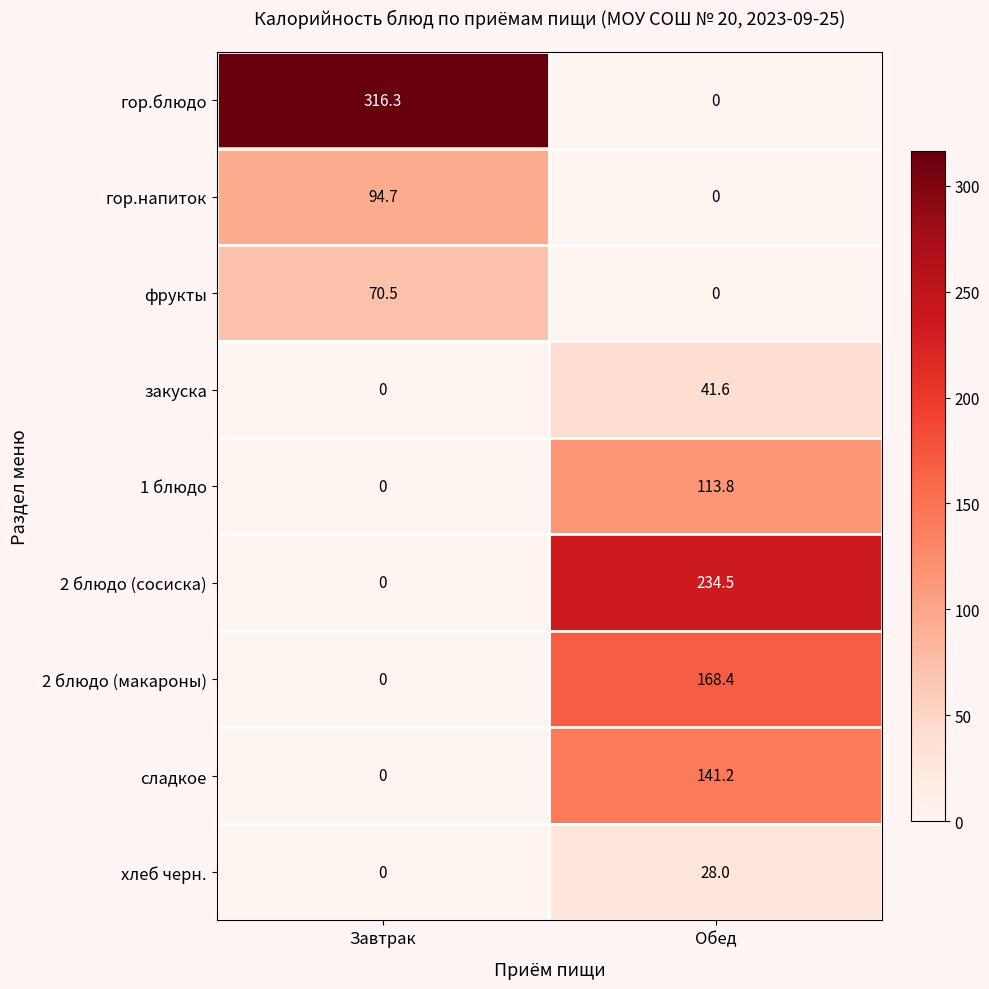

True or false: 2 блюдо (сосиска) has a value of 374.7 at Обед.

False